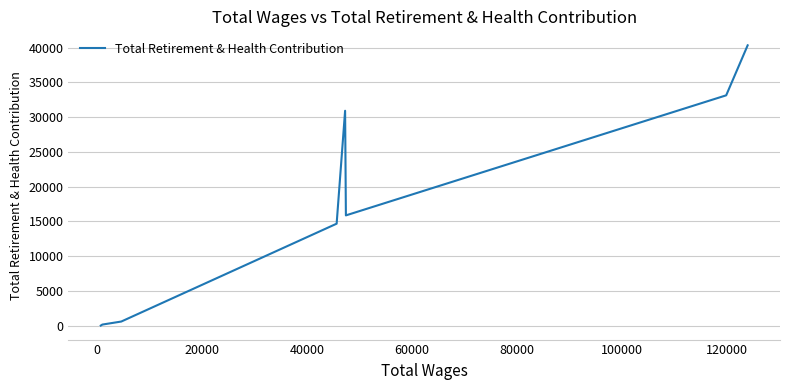

How many categories are shown in the chart?

8